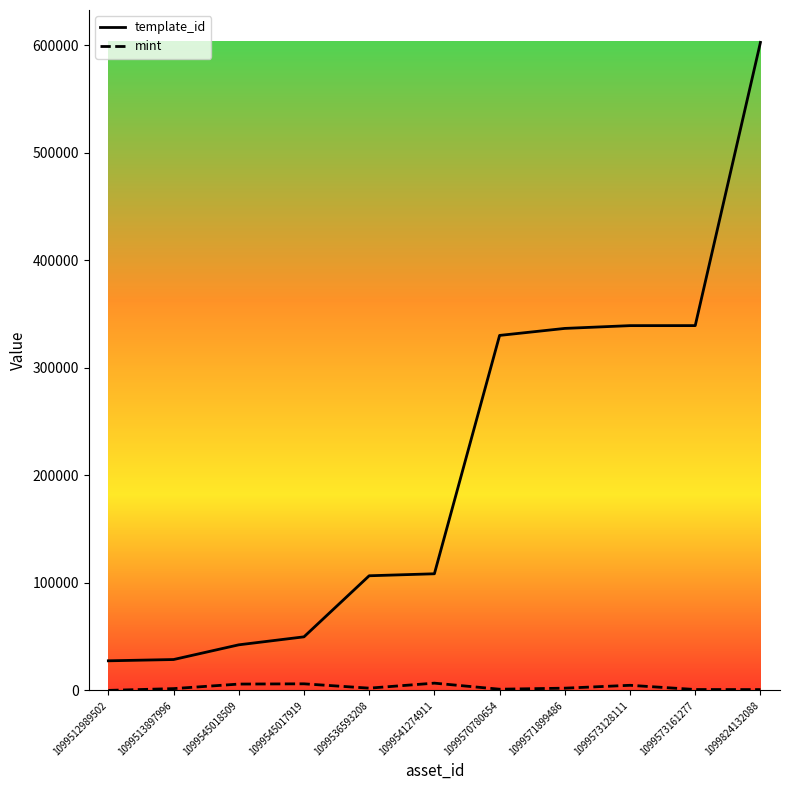

List the series in order of their overall mean, highest first.

template_id, mint